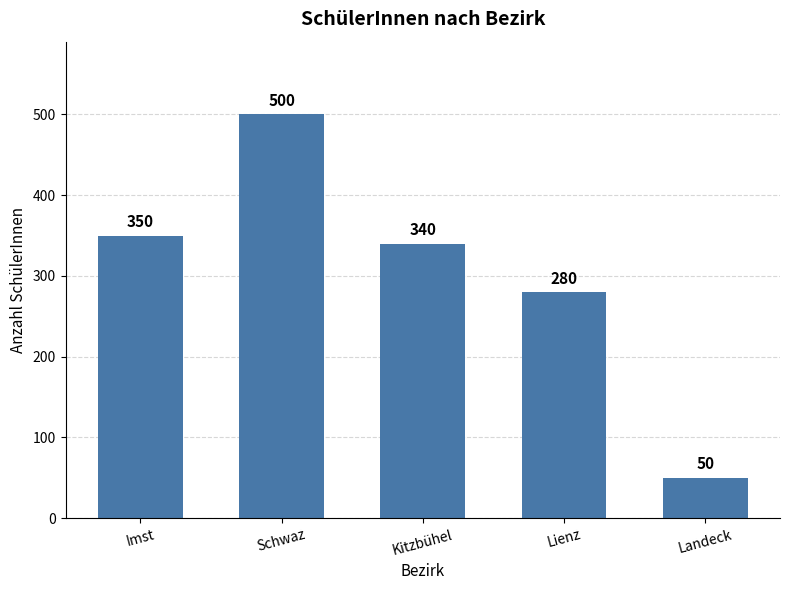

The chart shows a value of 50 at Landeck. True or false?

True